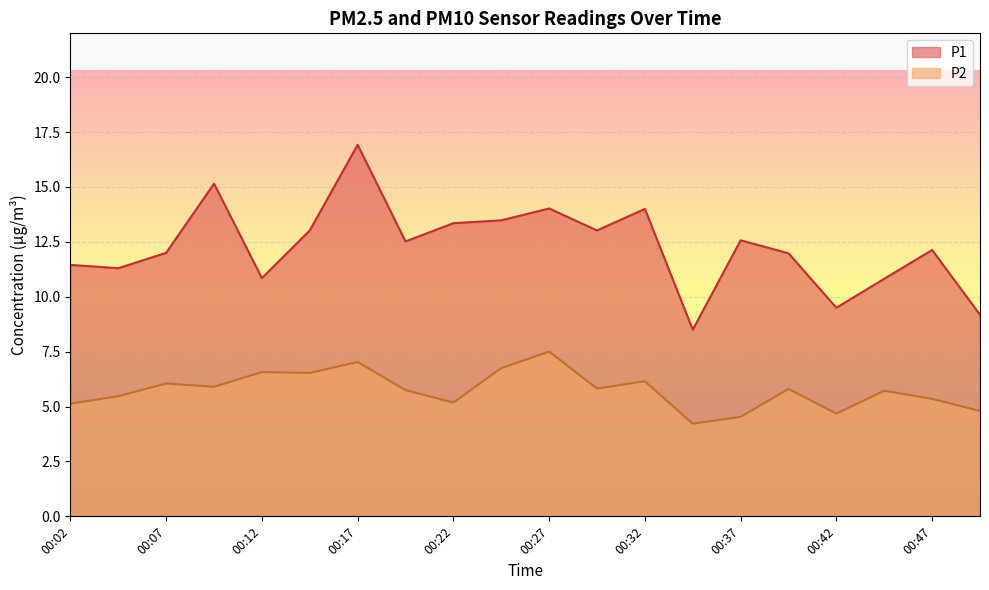

How many distinct data groups are displayed?

2